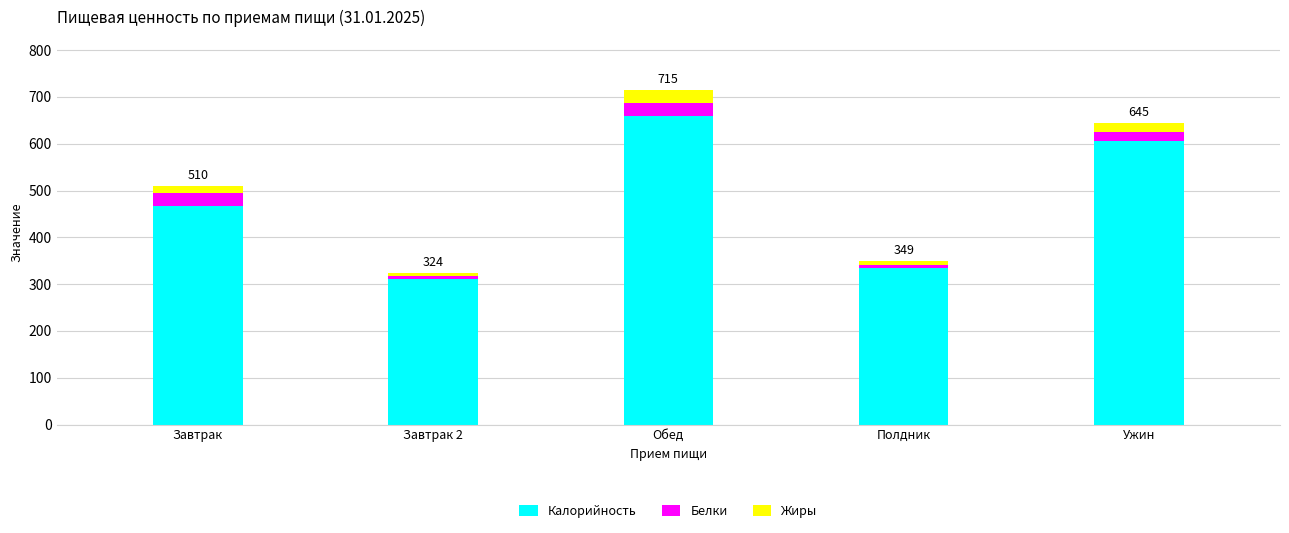

At which label is Калорийность closest to 485?

Завтрак